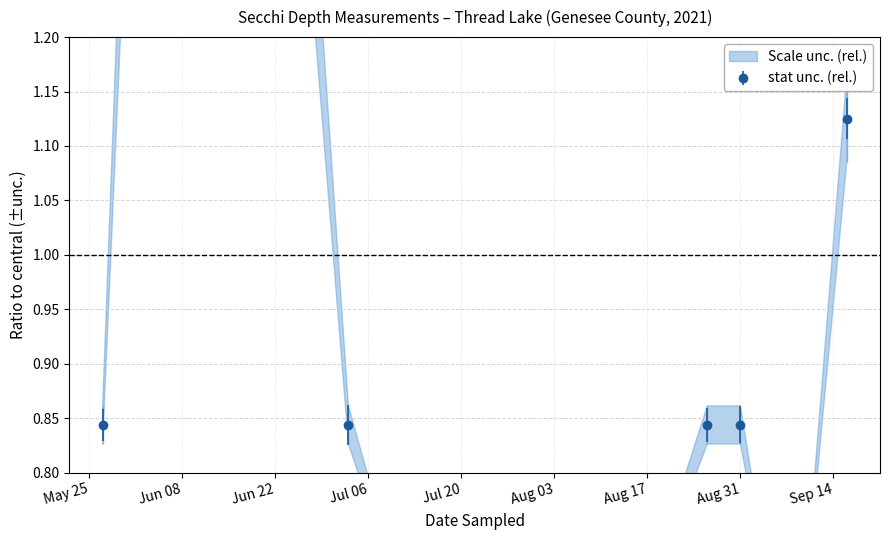

What is the ratio of the value at 2021-08-10 to the value at 2021-06-09?

0.2